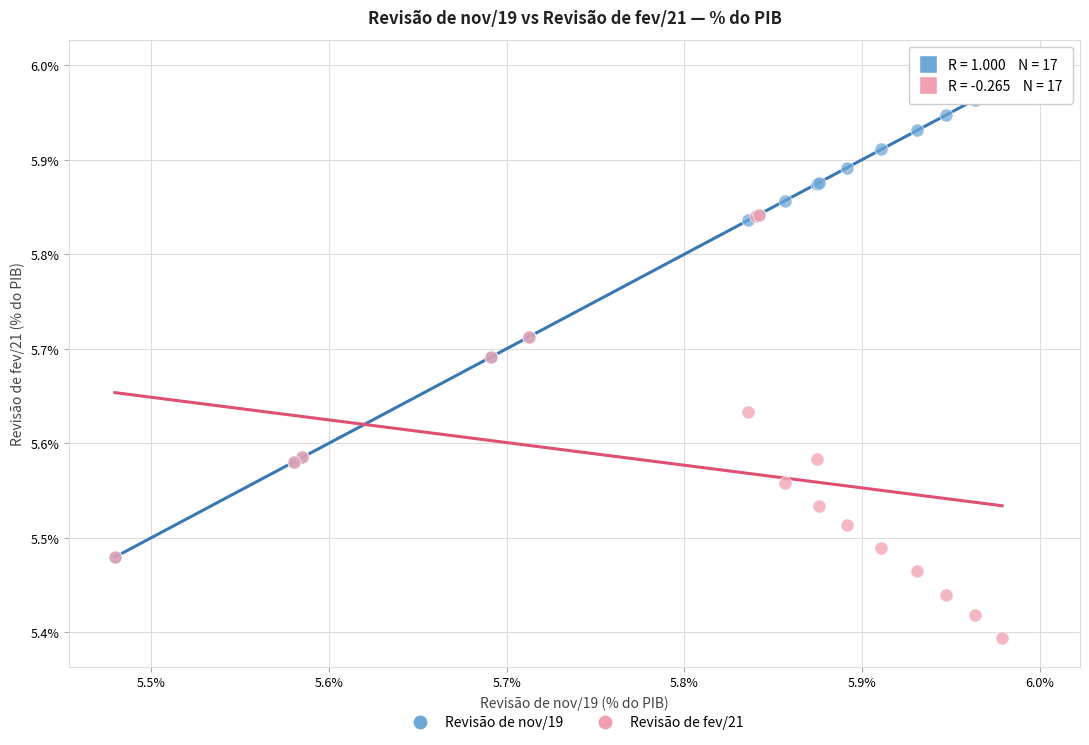

What are all the series names shown in the legend?

Revisão de nov/19, Revisão de fev/21